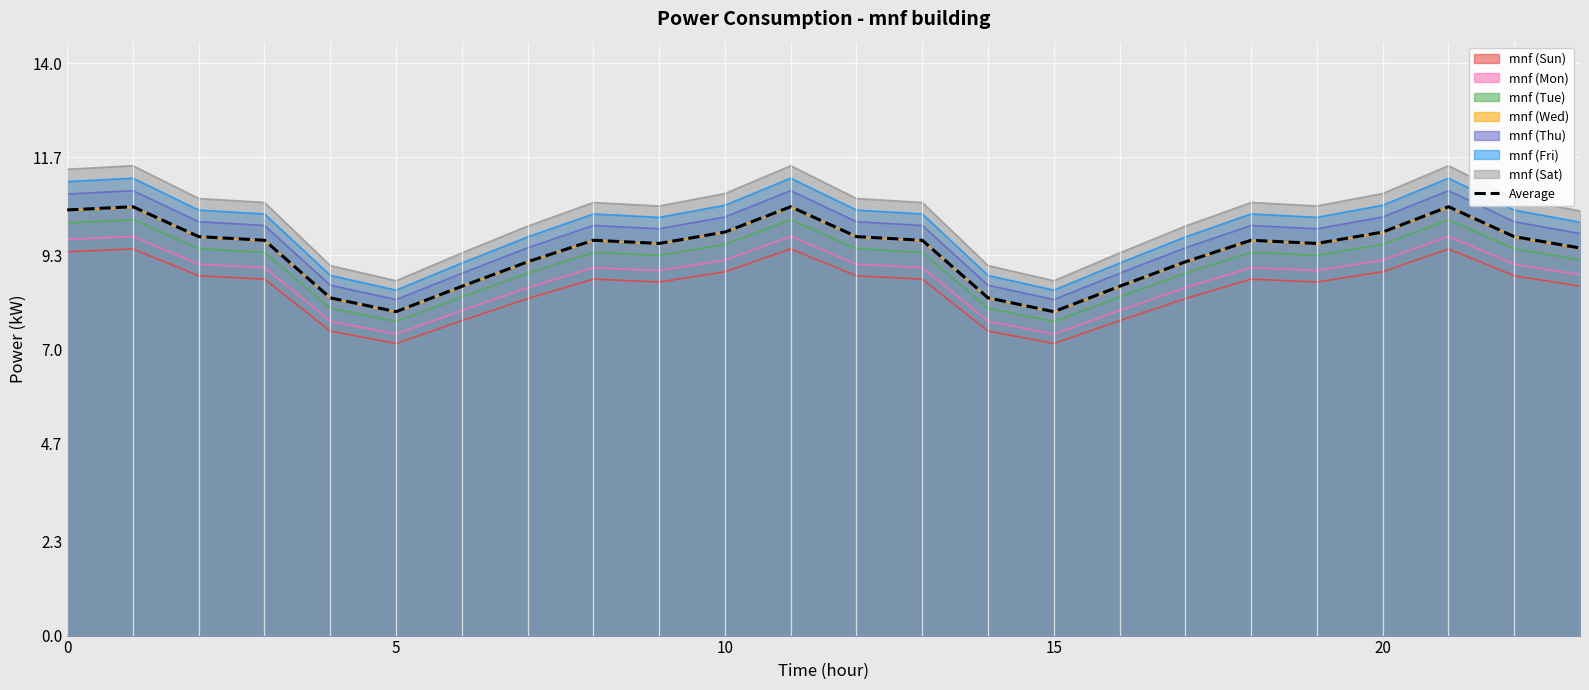

True or false: mnf (Wed) and mnf (Thu) cross at least once.

False